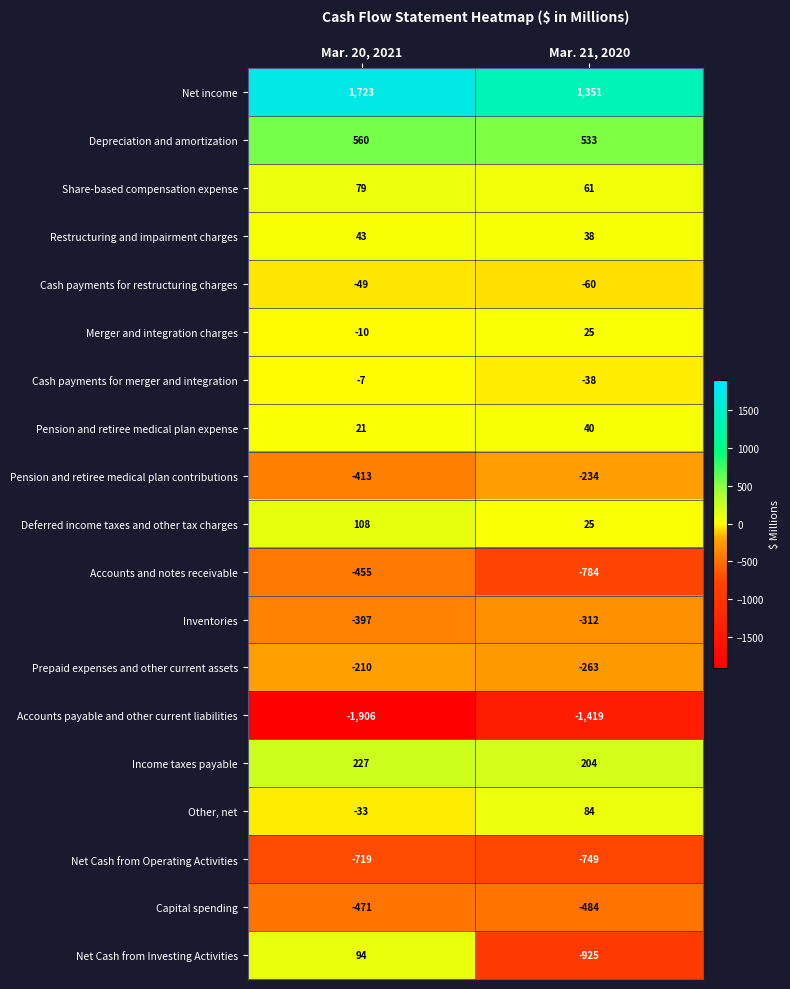

Which series has the largest total across all categories?

Net income